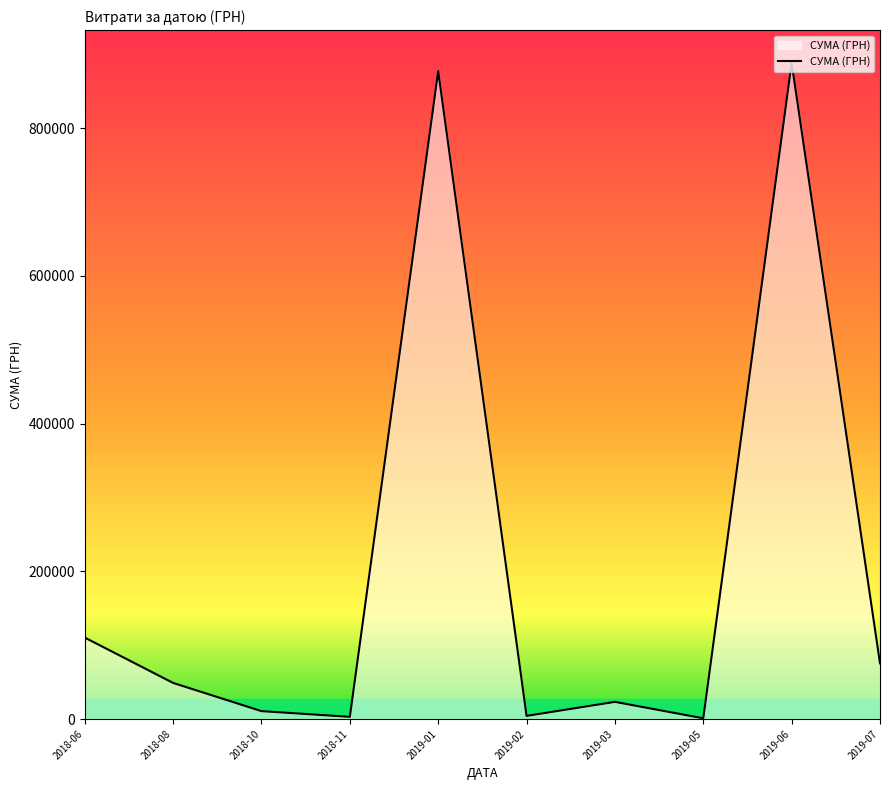

How many values exceed 48845?

5